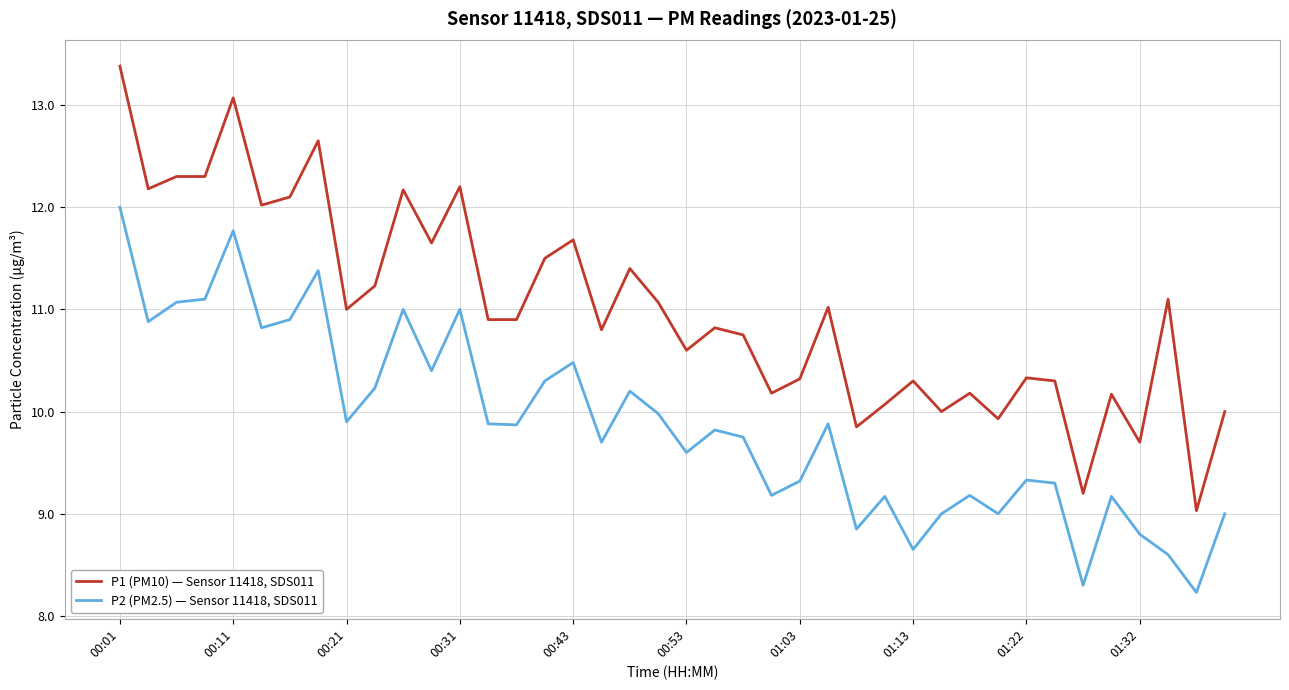

What is the difference between the maximum and minimum values in the P2 (PM2.5) — Sensor 11418, SDS011 series?

3.8